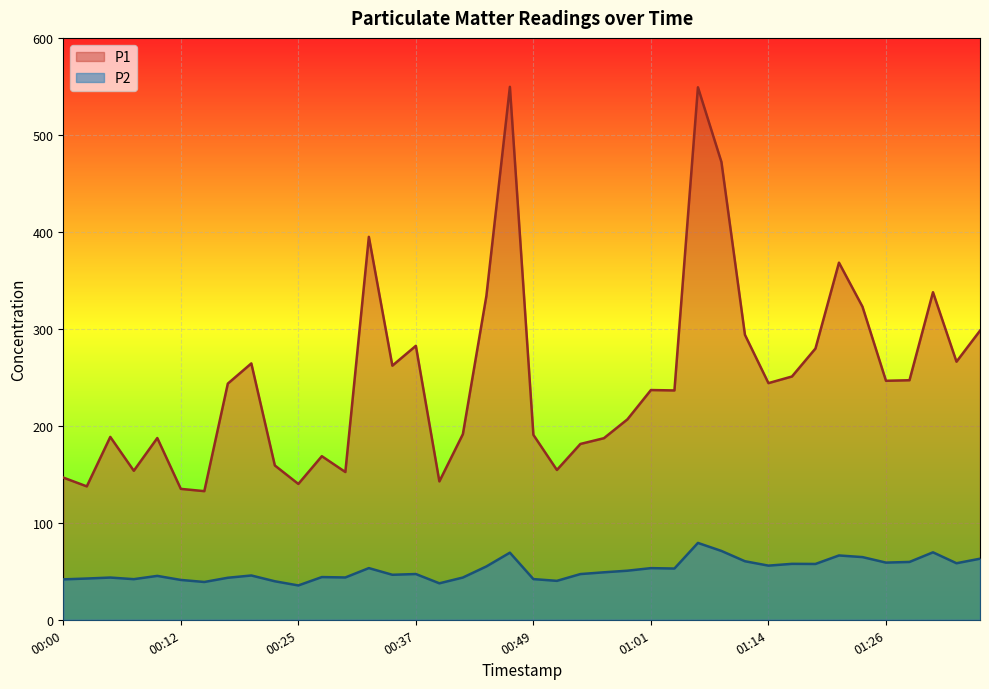

List the series in order of their overall mean, lowest first.

P2, P1